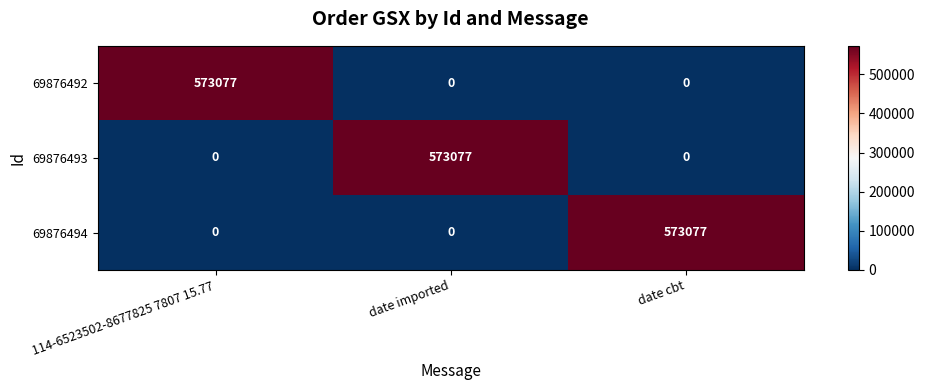

The 69876494 series shows 0 at 114-6523502-8677825 7807 15.77. True or false?

True